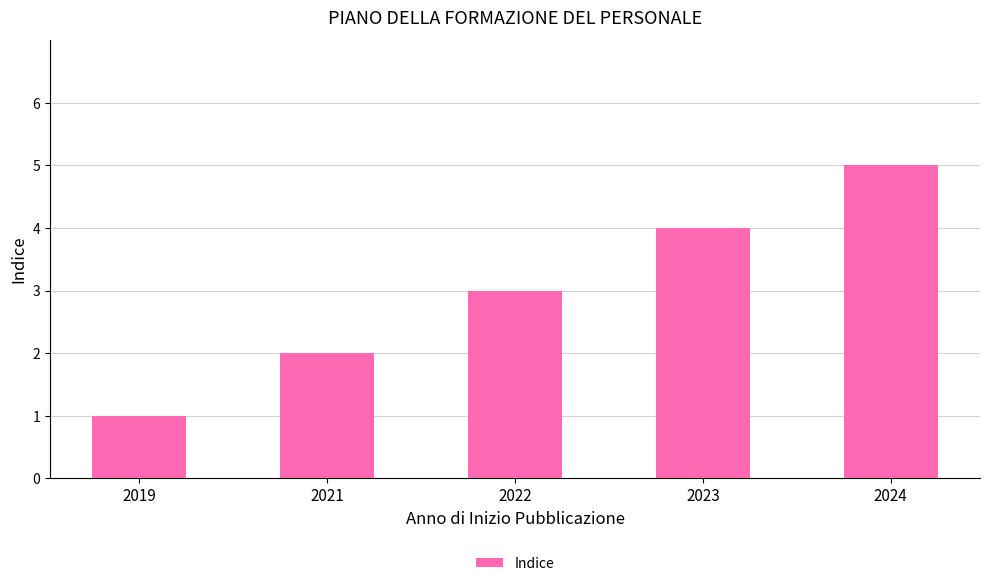

How many series are shown in this chart?

1